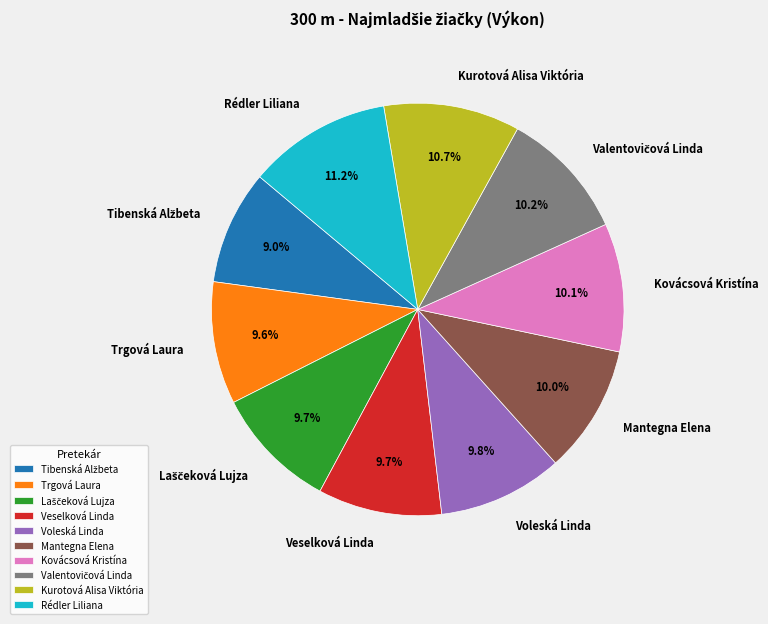

Combined, what portion of the pie is Kovácsová Kristína and Rédler Liliana?

21.3%